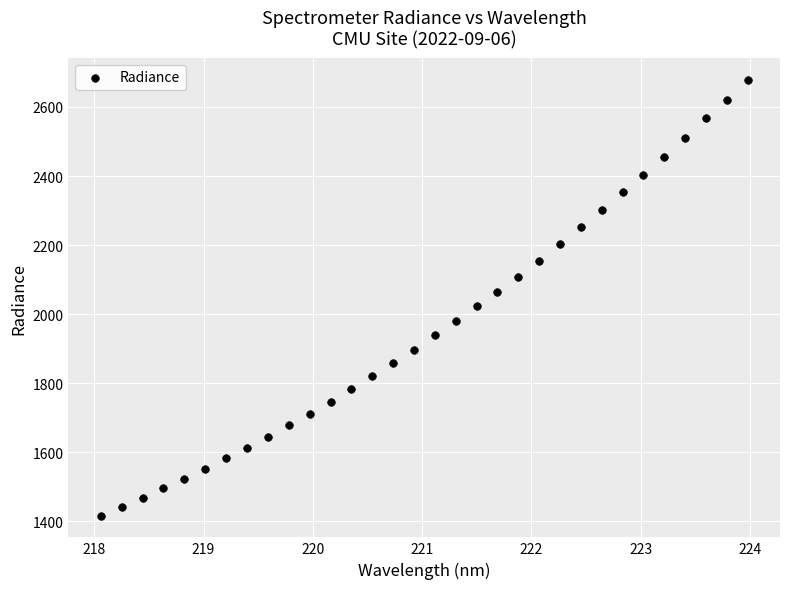

What is the range of Y values (max minus min)?

1262.1